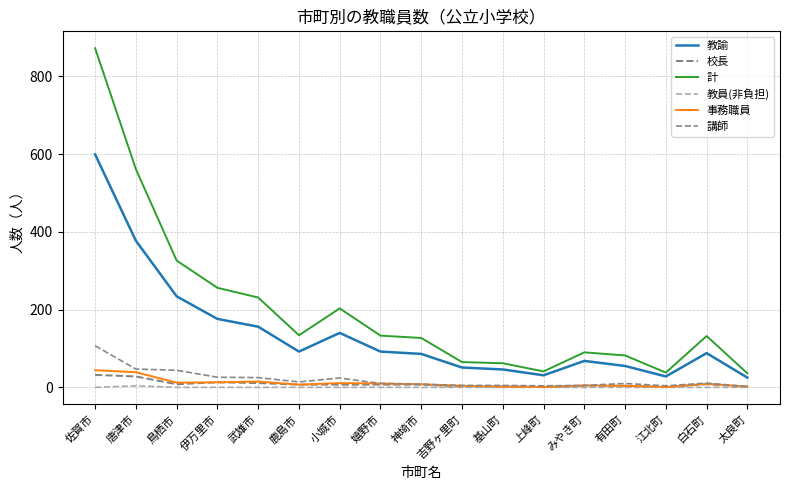

Reading right to left, extract all data points from this chart.

教諭: 太良町=25	白石町=88	江北町=28	有田町=55	みやき町=68	上峰町=31	基山町=46	吉野ヶ里町=51	神埼市=86	嬉野市=92	小城市=140	鹿島市=92	武雄市=156	伊万里市=176	鳥栖市=234	唐津市=377	佐賀市=599
校長: 太良町=2	白石町=8	江北町=1	有田町=4	みやき町=4	上峰町=1	基山町=2	吉野ヶ里町=2	神埼市=7	嬉野市=7	小城市=7	鹿島市=7	武雄市=11	伊万里市=13	鳥栖市=8	唐津市=28	佐賀市=32
計: 太良町=36	白石町=132	江北町=38	有田町=82	みやき町=90	上峰町=41	基山町=62	吉野ヶ里町=65	神埼市=127	嬉野市=133	小城市=203	鹿島市=134	武雄市=231	伊万里市=256	鳥栖市=326	唐津市=561	佐賀市=872
教員(非負担): 太良町=0	白石町=0	江北町=0	有田町=0	みやき町=0	上峰町=0	基山町=0	吉野ヶ里町=0	神埼市=0	嬉野市=0	小城市=0	鹿島市=0	武雄市=0	伊万里市=0	鳥栖市=0	唐津市=4	佐賀市=0
事務職員: 太良町=2	白石町=9	江北町=1	有田町=4	みやき町=5	上峰町=1	基山町=2	吉野ヶ里町=4	神埼市=8	嬉野市=10	小城市=11	鹿島市=7	武雄市=15	伊万里市=13	鳥栖市=12	唐津市=39	佐賀市=44
講師: 太良町=2	白石町=11	江北町=4	有田町=10	みやき町=5	上峰町=4	基山町=5	吉野ヶ里町=5	神埼市=8	嬉野市=10	小城市=24	鹿島市=14	武雄市=25	伊万里市=26	鳥栖市=44	唐津市=47	佐賀市=107